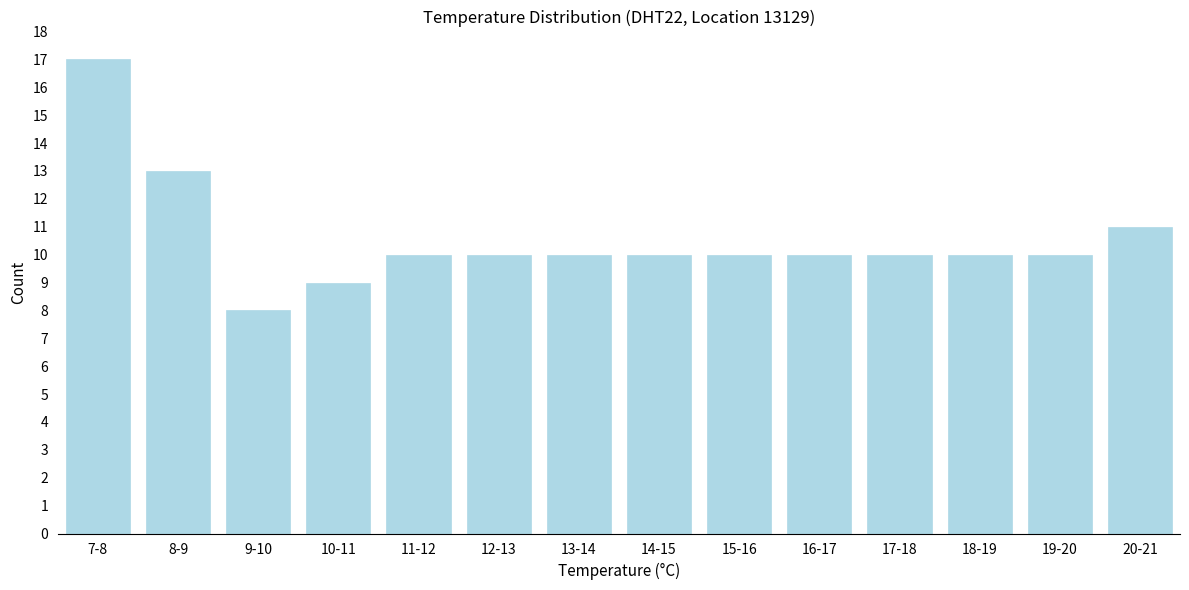

Reading left to right, list all the values displayed in this chart.

17	13	8	9	10	10	10	10	10	10	10	10	10	11